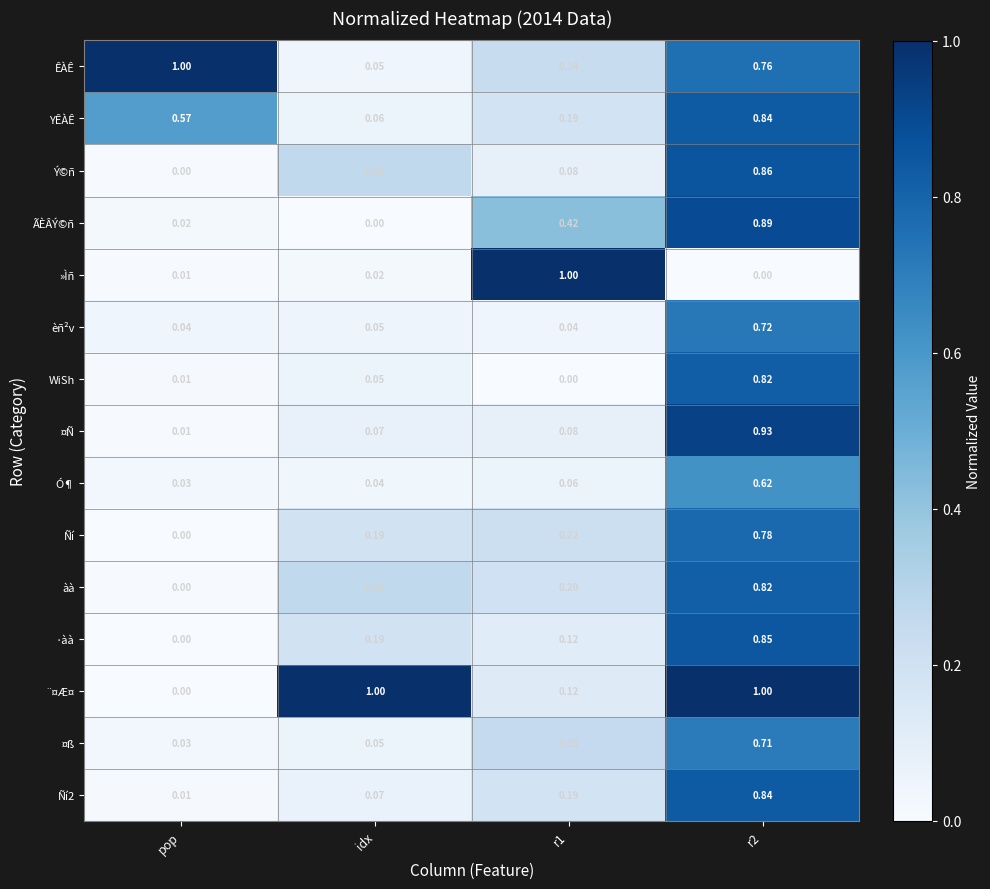

At which label does ·àà reach its minimum?

pop